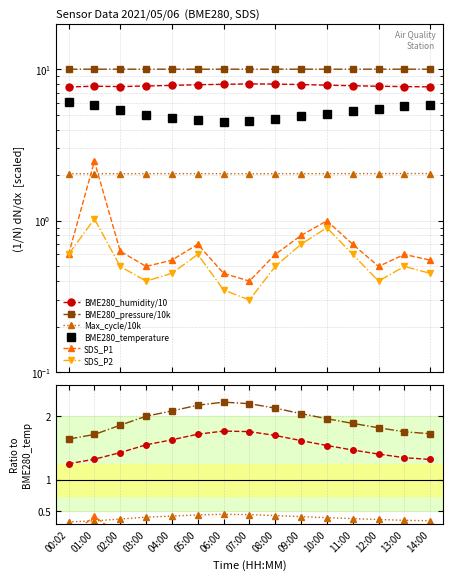

Which has a higher value, 06:00 or 07:00?

06:00